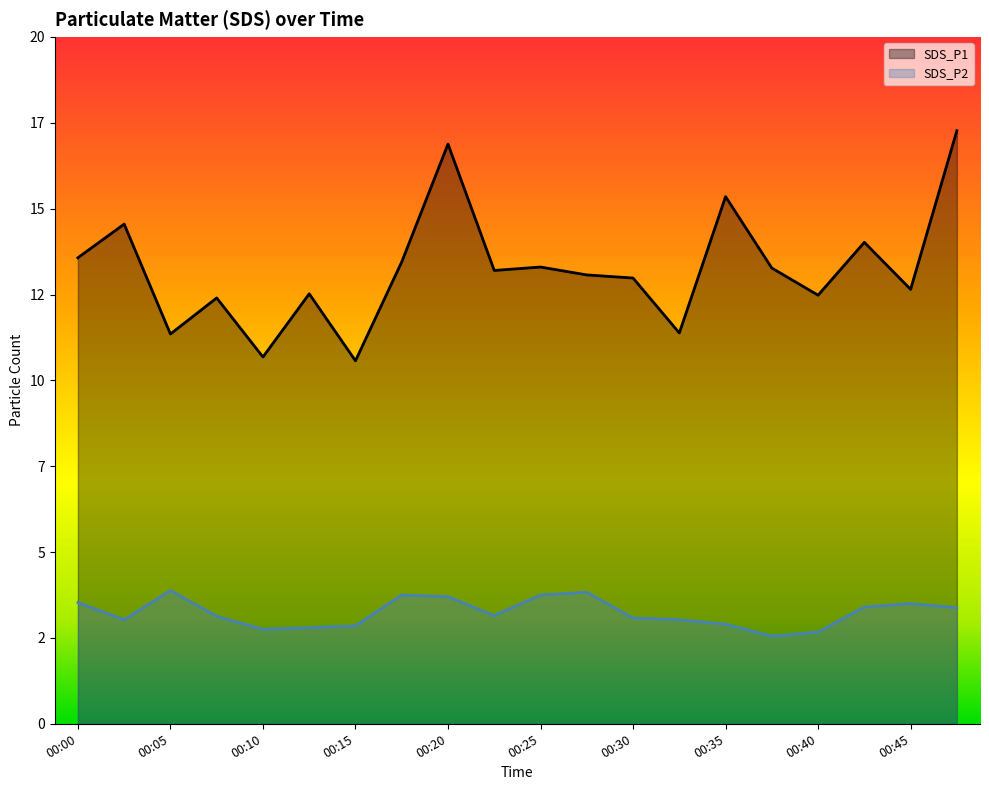

What is the average value of the SDS_P2 series?

3.2